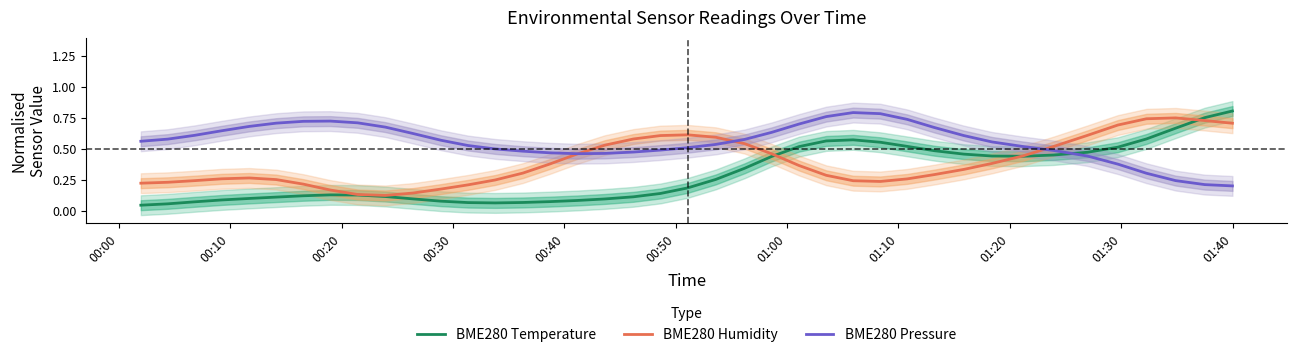

How many times do BME280 Pressure and BME280 Temperature cross each other?

1